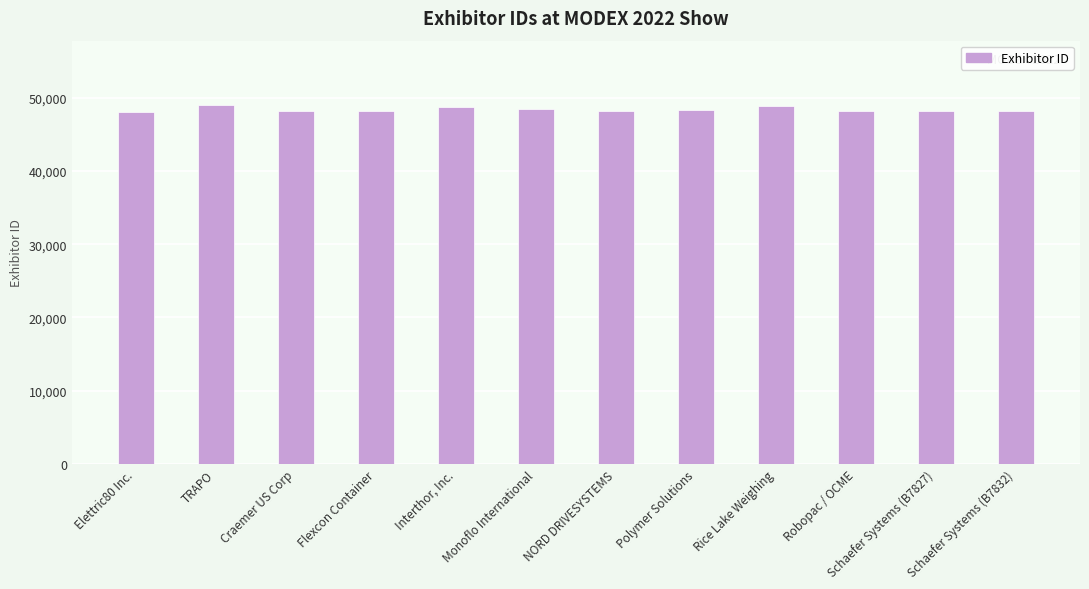

The value at Elettric80 Inc. is 75457. True or false?

False